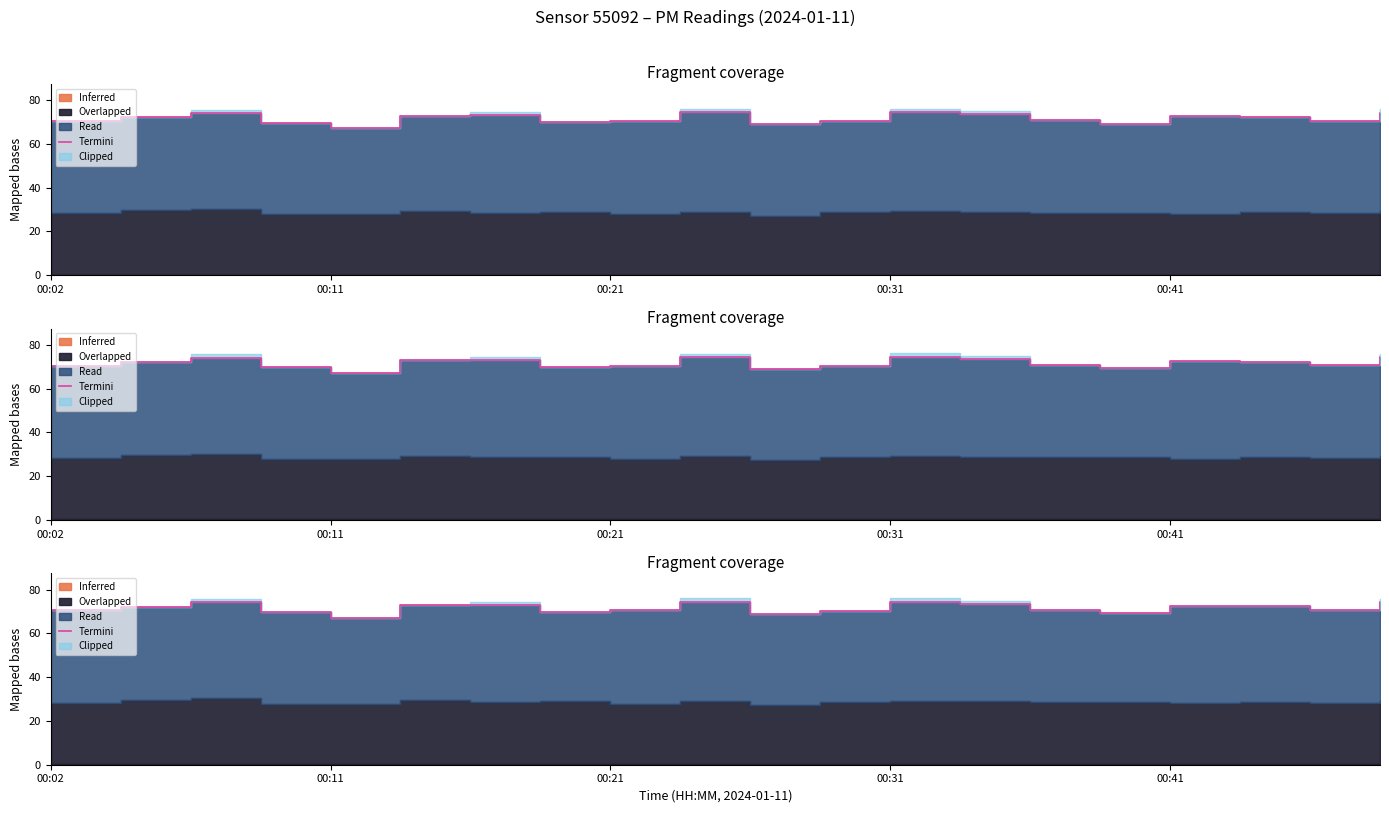

At which category does the chart reach its minimum across all series?

00:11